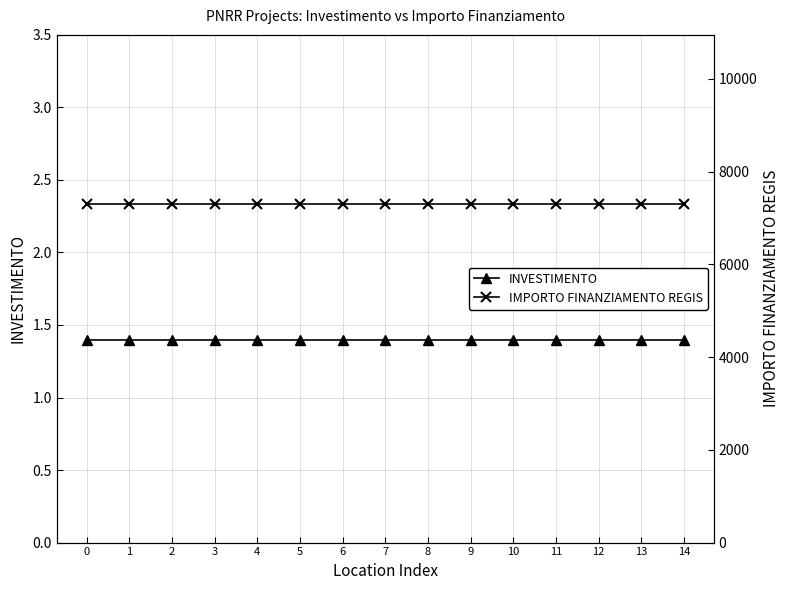

Reading right to left, extract all data points from this chart.

INVESTIMENTO: 1.4	1.4	1.4	1.4	1.4	1.4	1.4	1.4	1.4	1.4	1.4	1.4	1.4	1.4	1.4
IMPORTO FINANZIAMENTO REGIS: 7301.0	7301.0	7301.0	7301.0	7301.0	7301.0	7301.0	7301.0	7301.0	7301.0	7301.0	7301.0	7301.0	7301.0	7301.0